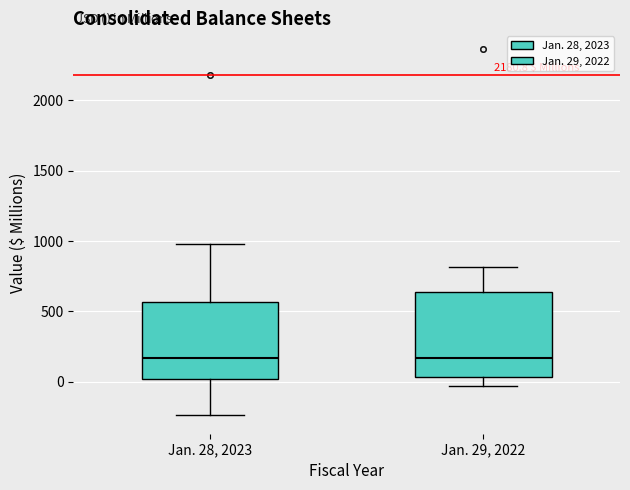

Where does the lower whisker of the box for Jan. 28, 2023 end on the y-axis? The values are not printed on the chart, so give them approximately, as read against the axis.

-250